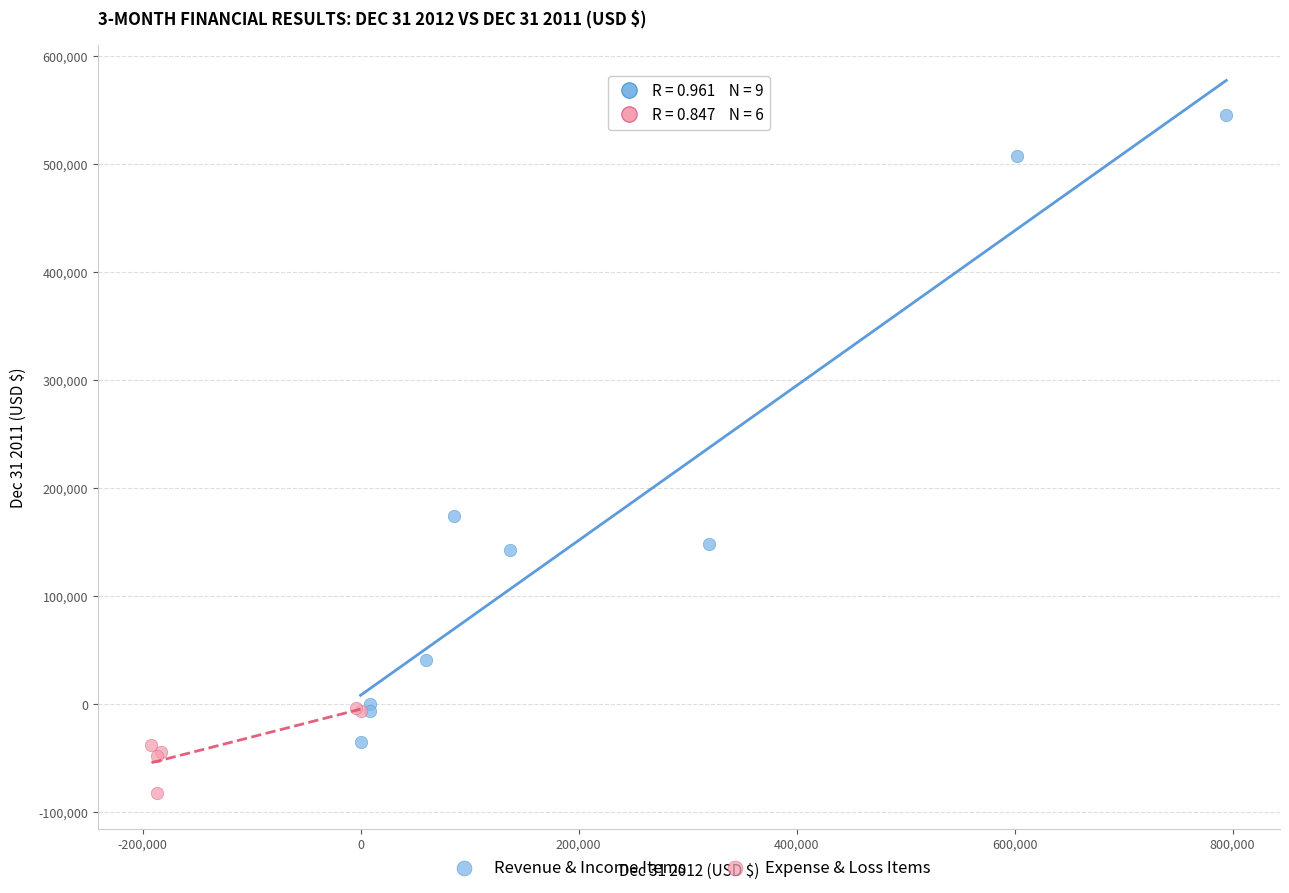

Which series contains the lowest Y value?

Expense & Loss Items